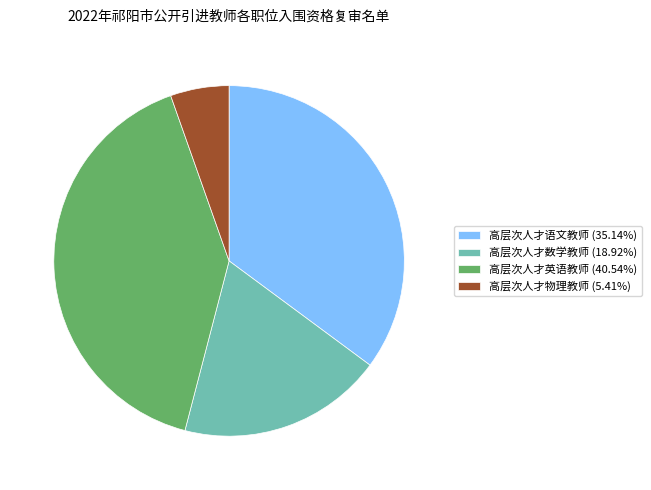

How many segments does this pie chart have?

4